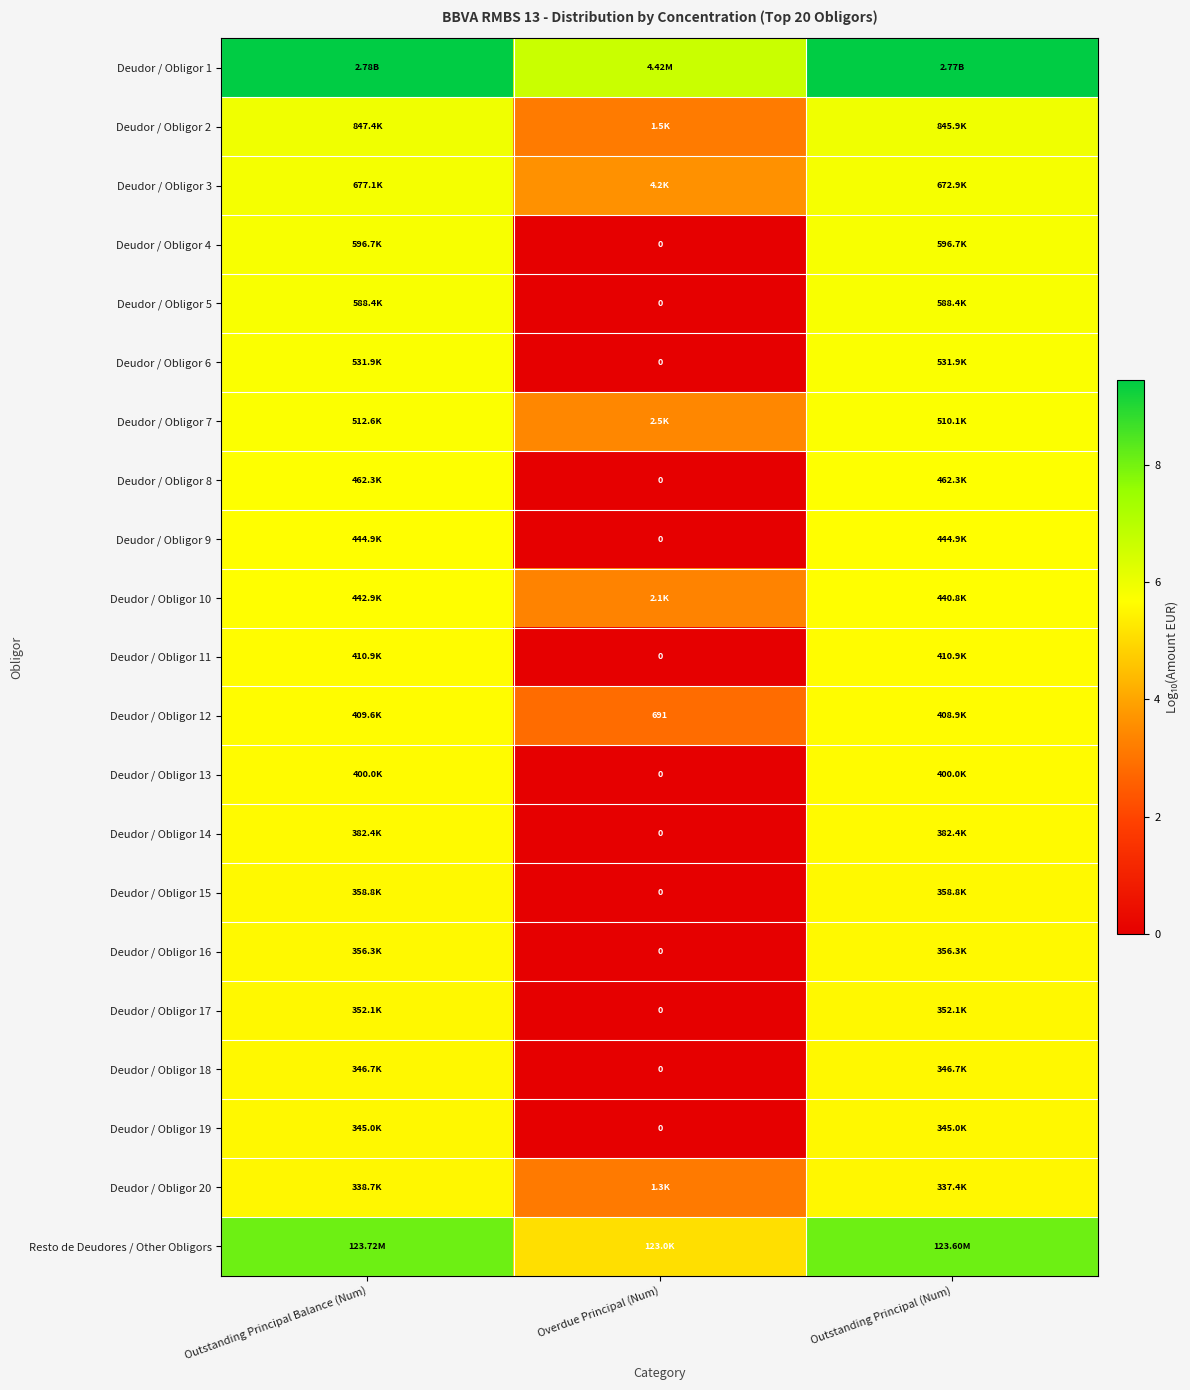

How many values in the Deudor / Obligor 2 series are below 5?

1